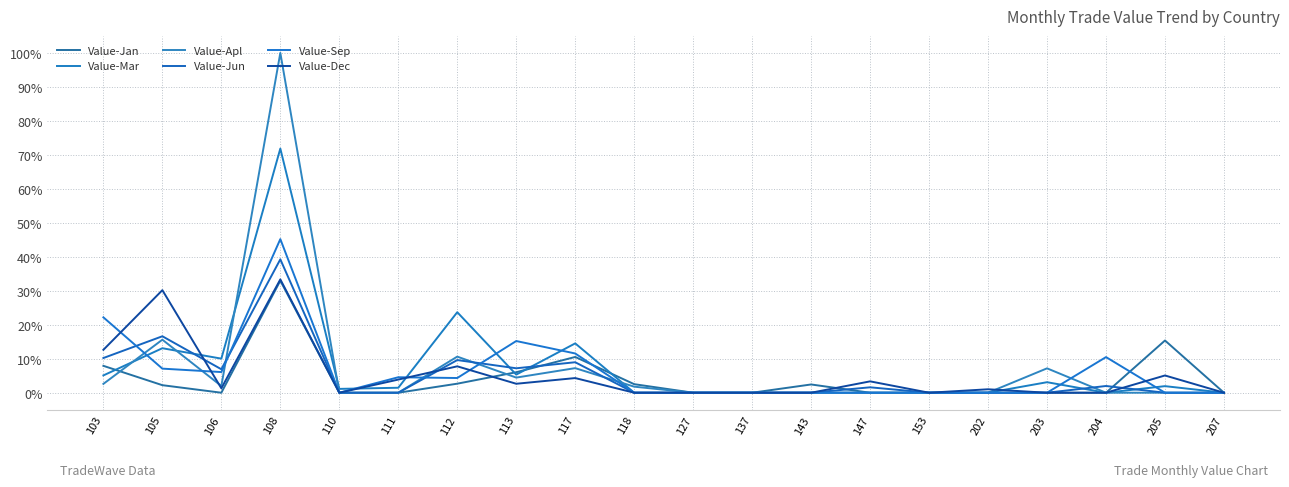

What is the difference between the second highest and second lowest values in the Value-Mar series?

0.2